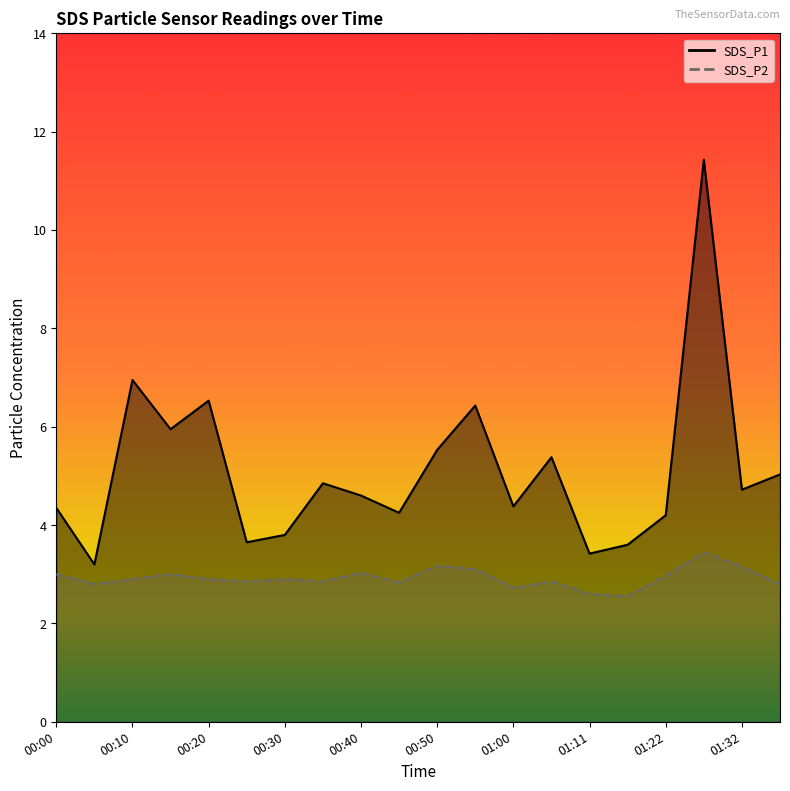

The SDS_P1 series shows 3.6 at 01:16. True or false?

True